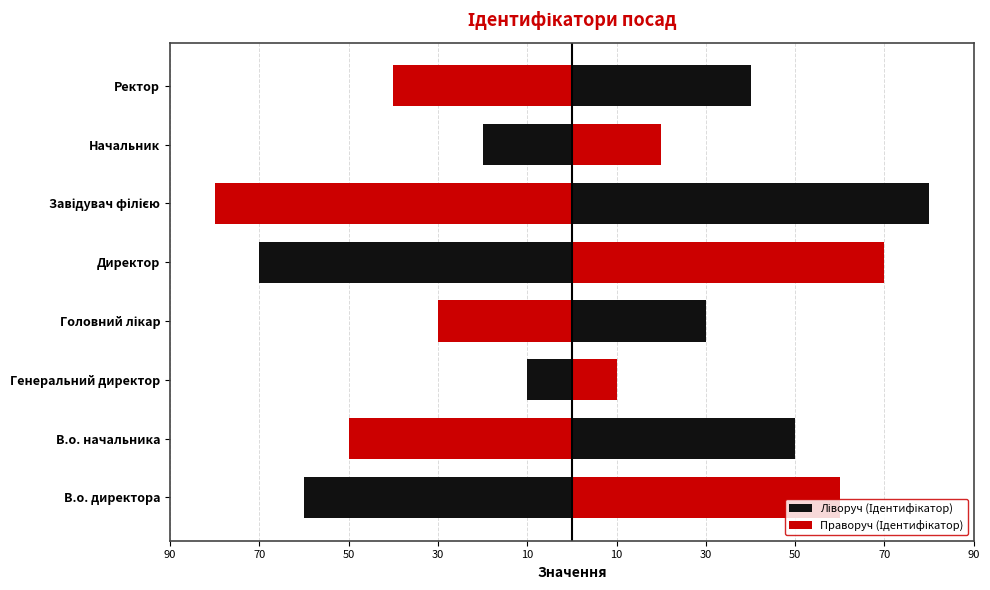

Does the chart contain stacked bars?

No